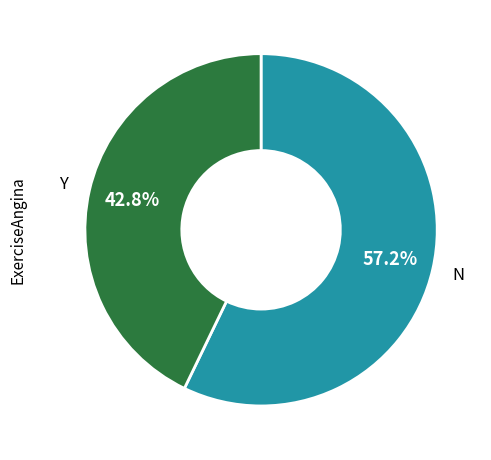

Is there a majority slice in this chart?

Yes